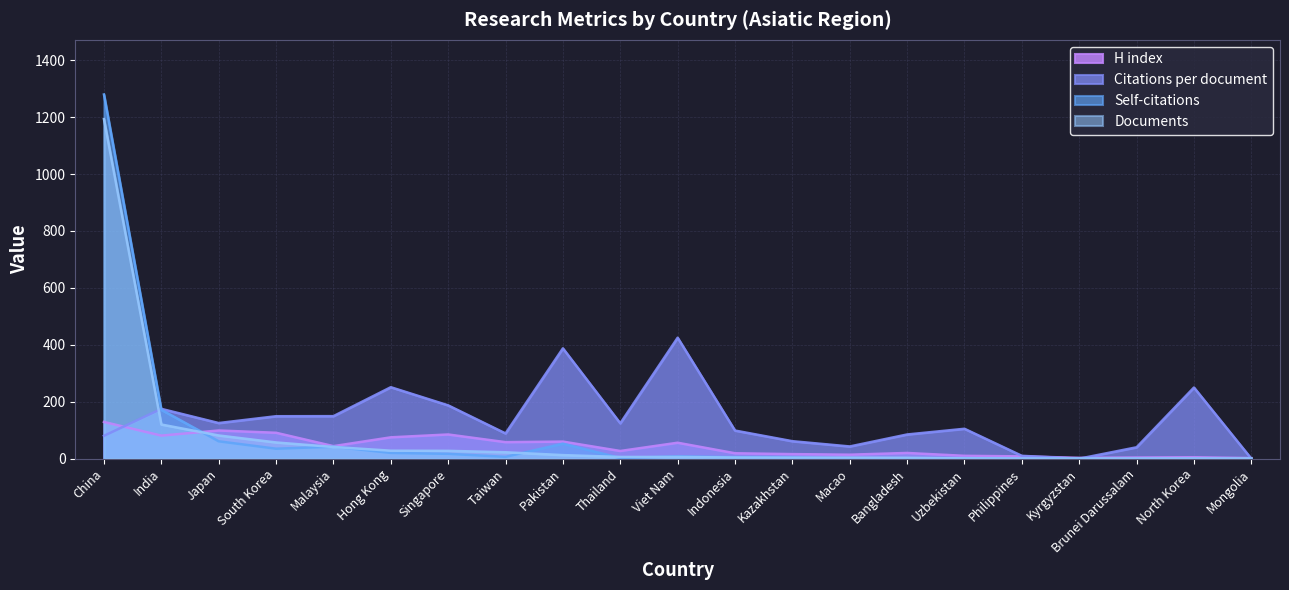

In Citations per document, how many points are higher than both neighbors (excluding endpoints)?

6